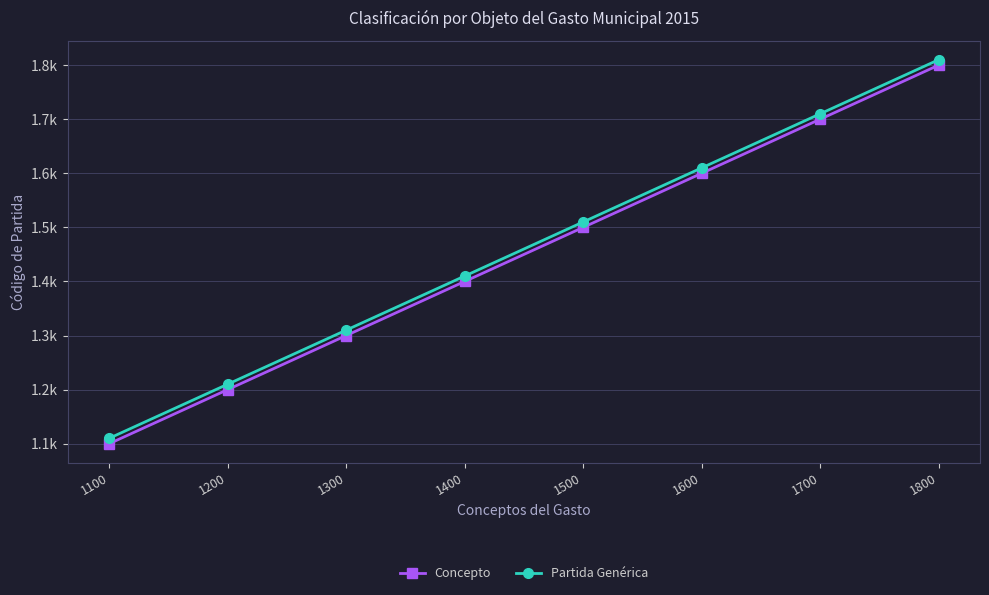

True or false: Partida Genérica has a value of 1455 at 1100.

False